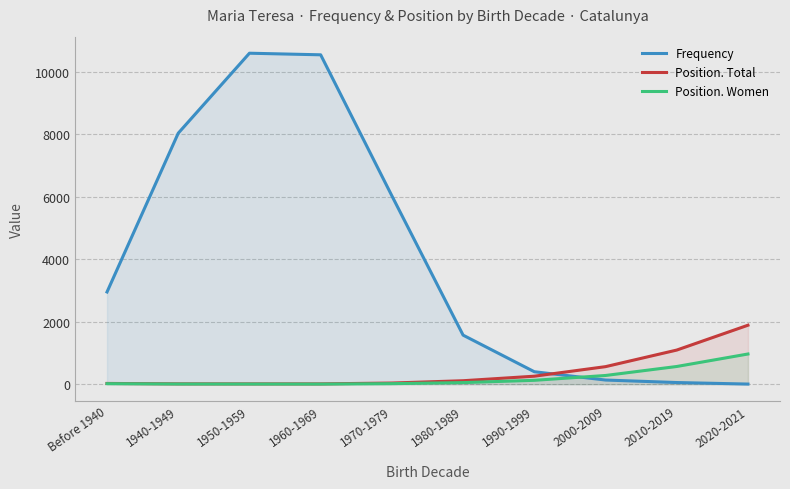

Does the chart display data point markers on the line(s)?

No